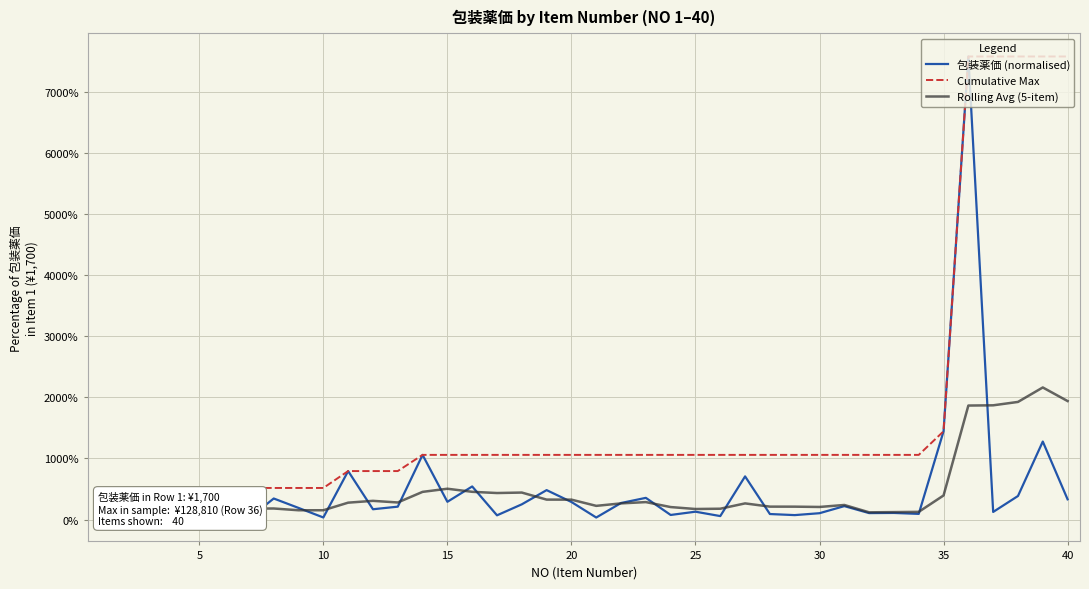

How many series are shown in this chart?

3